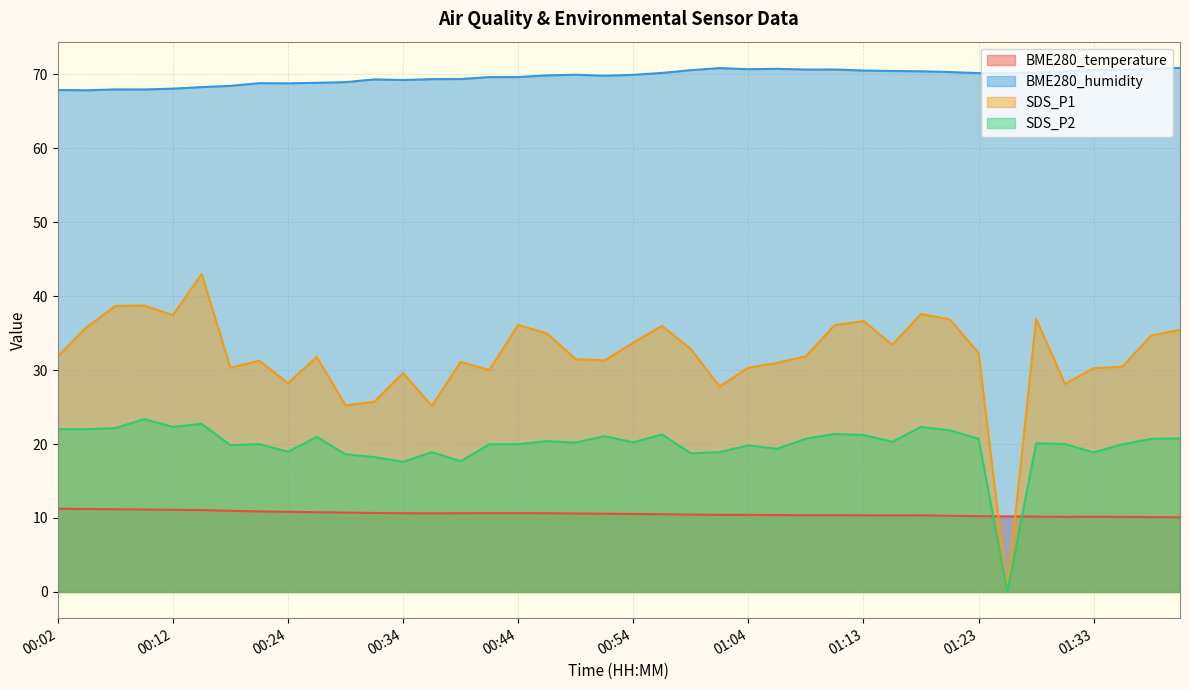

Reading left to right, list all the values displayed in this chart.

BME280_temperature: 11.2	11.2	11.2	11.2	11.1	11.1	11.0	10.9	10.8	10.8	10.7	10.7	10.6	10.6	10.6	10.7	10.7	10.6	10.6	10.6	10.6	10.5	10.5	10.4	10.4	10.4	10.4	10.4	10.4	10.3	10.4	10.3	10.2	10.2	10.2	10.2	10.2	10.2	10.1	10.1
BME280_humidity: 67.9	67.8	68.0	67.9	68.0	68.3	68.4	68.8	68.8	68.8	68.9	69.3	69.2	69.3	69.3	69.6	69.6	69.8	69.9	69.8	69.9	70.2	70.5	70.8	70.7	70.7	70.6	70.6	70.5	70.4	70.4	70.3	70.2	70.2	70.2	70.4	70.6	70.6	70.7	70.9
SDS_P1: 31.9	35.8	38.7	38.7	37.4	43.0	30.3	31.3	28.2	31.8	25.2	25.7	29.6	25.1	31.1	30.0	36.1	35.0	31.5	31.3	33.7	36.0	32.8	27.8	30.3	31.0	31.9	36.1	36.6	33.4	37.6	36.9	32.3	0.0	36.9	28.1	30.2	30.5	34.7	35.5
SDS_P2: 22.0	22.0	22.1	23.4	22.3	22.7	19.9	20.0	18.9	21.0	18.6	18.2	17.6	18.9	17.7	20.0	20.0	20.4	20.2	21.1	20.2	21.3	18.7	18.9	19.8	19.4	20.7	21.4	21.2	20.3	22.3	21.9	20.7	0.0	20.1	20.0	18.9	20.0	20.7	20.8